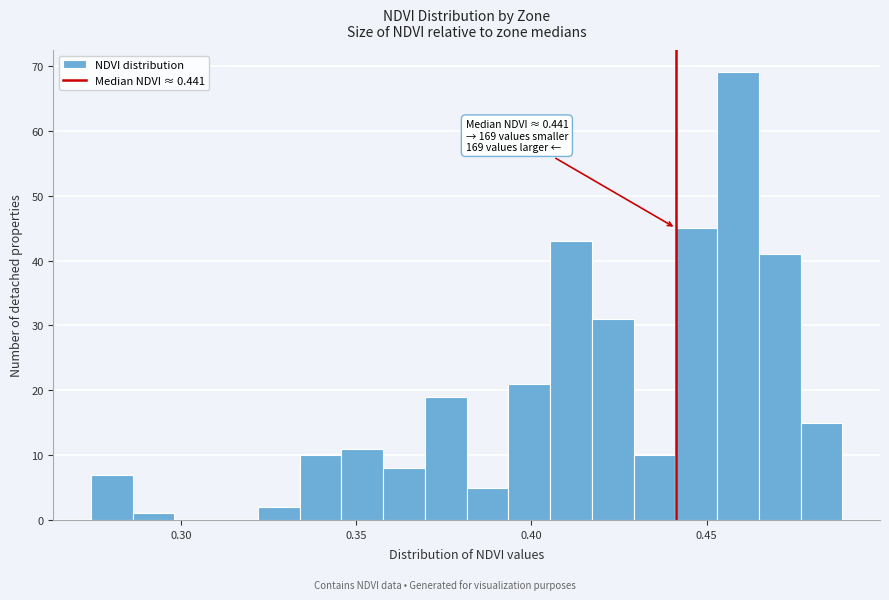

Read against the x-axis, roughly where is the centre of the tallest bar?

0.460